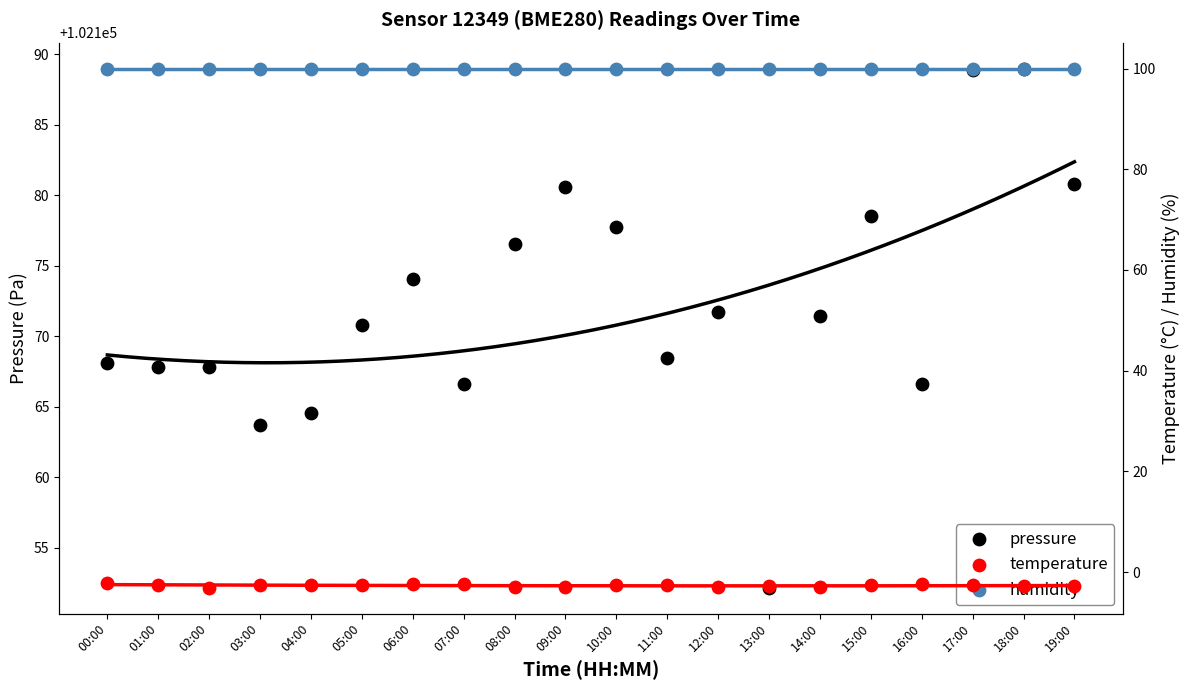

At which category is the sum across all series the highest?

17:00